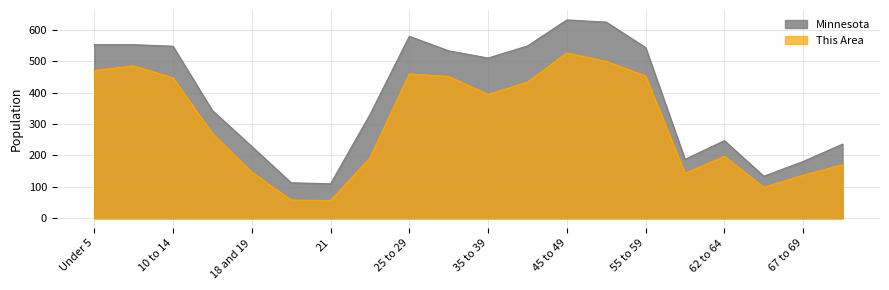

The value of This Area at 20 is 58.0. True or false?

True